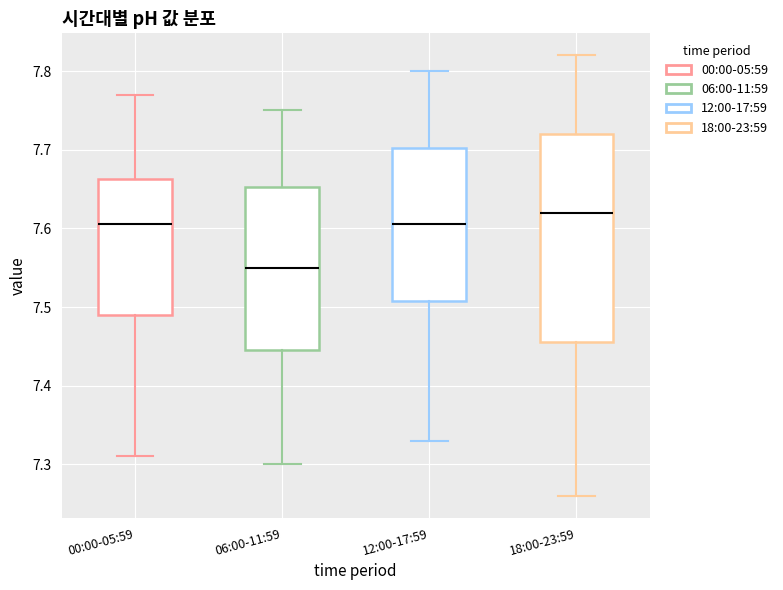

Reading left to right, transcribe this box plot: for each box, give where its median line is, the range the box spans, and where its two whiskers end, as read against the y-axis. The values are not printed on the chart, so give them approximately, as read against the axis.

00:00-05:59: median 7.61, box 7.49 to 7.66, whiskers 7.31 to 7.77
06:00-11:59: median 7.55, box 7.45 to 7.65, whiskers 7.30 to 7.75
12:00-17:59: median 7.61, box 7.51 to 7.70, whiskers 7.33 to 7.80
18:00-23:59: median 7.62, box 7.46 to 7.72, whiskers 7.26 to 7.82